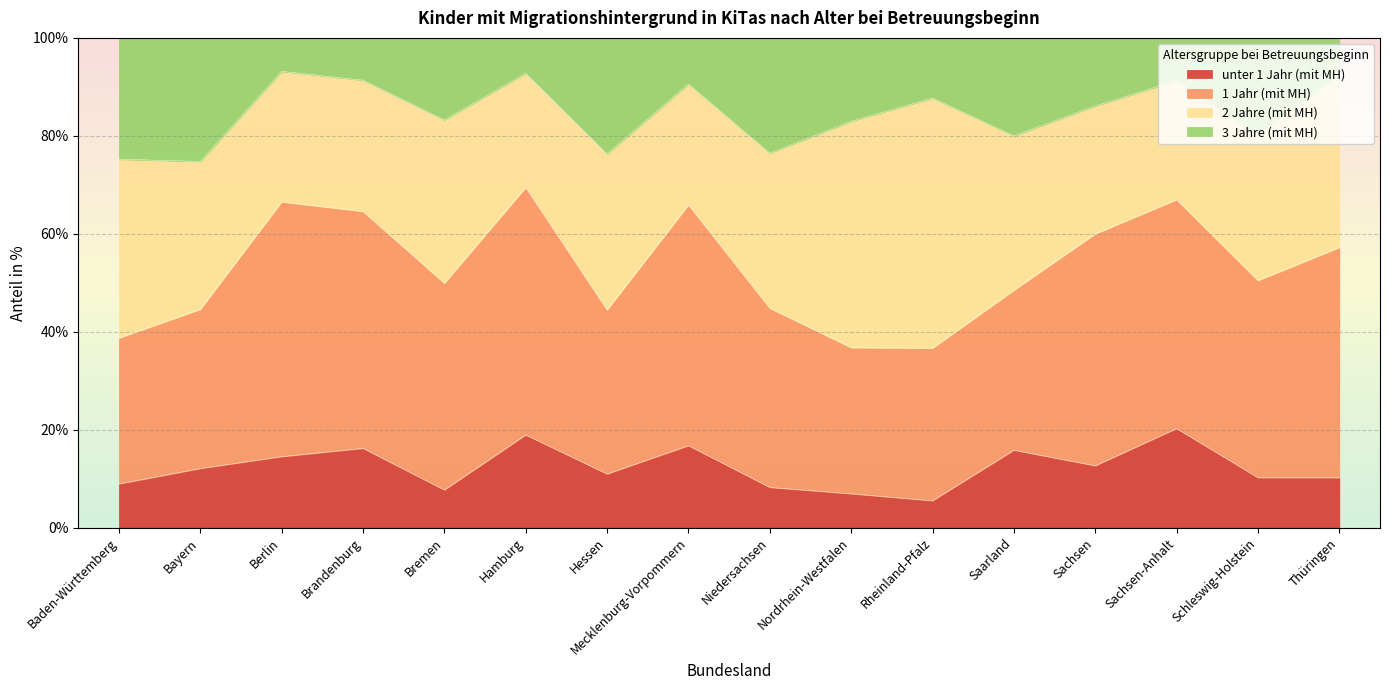

What is the total value across all series at Berlin?

100.0